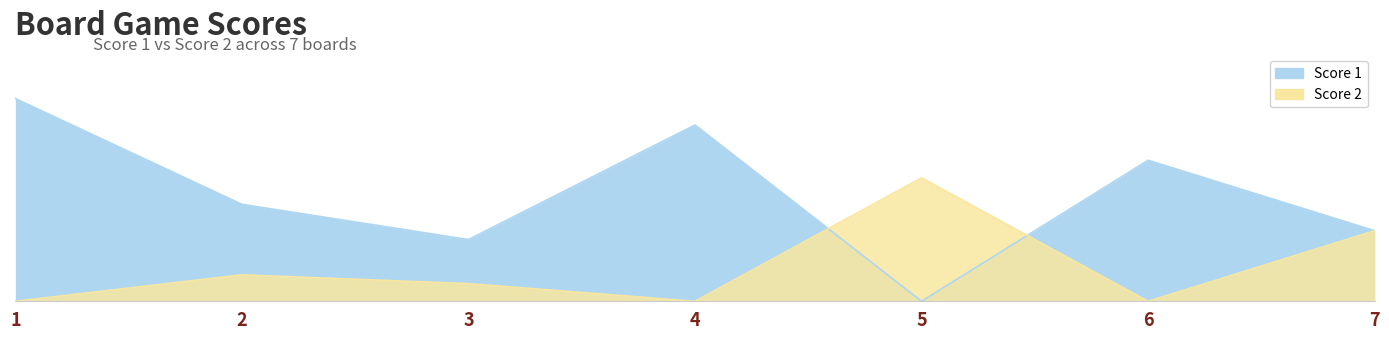

At 7, list the series in order from smallest to largest.

Score 1, Score 2